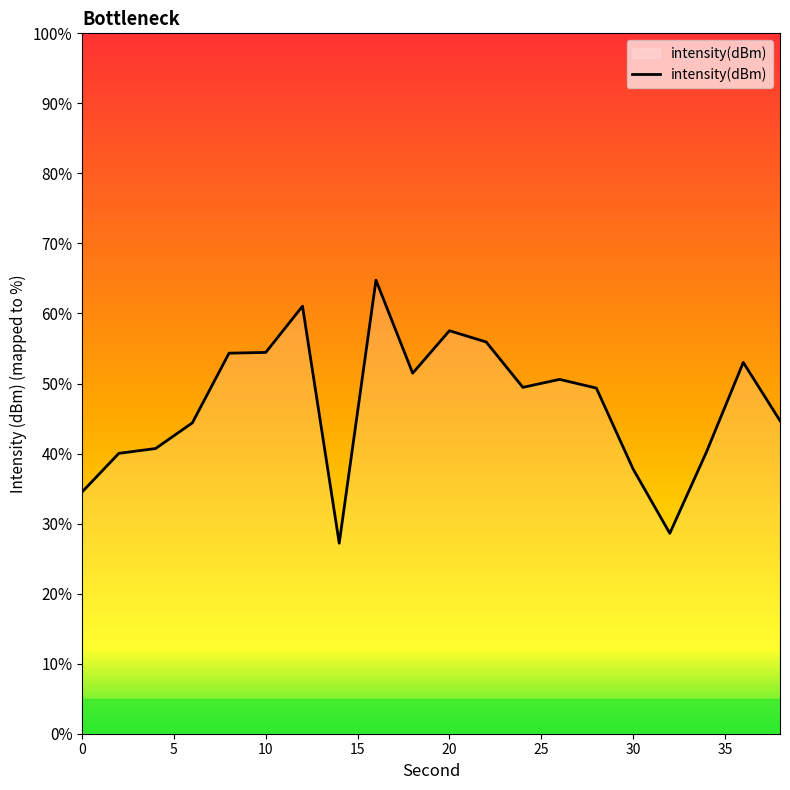

How many lines are shown in the chart?

1